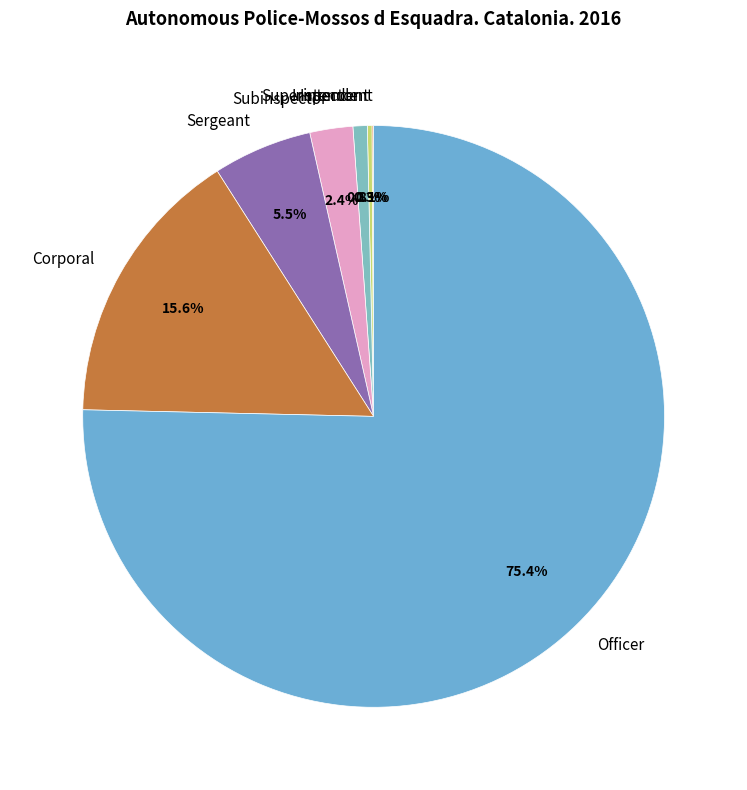

To the nearest percent, what is the difference between the largest and smallest slice percentages?

75%